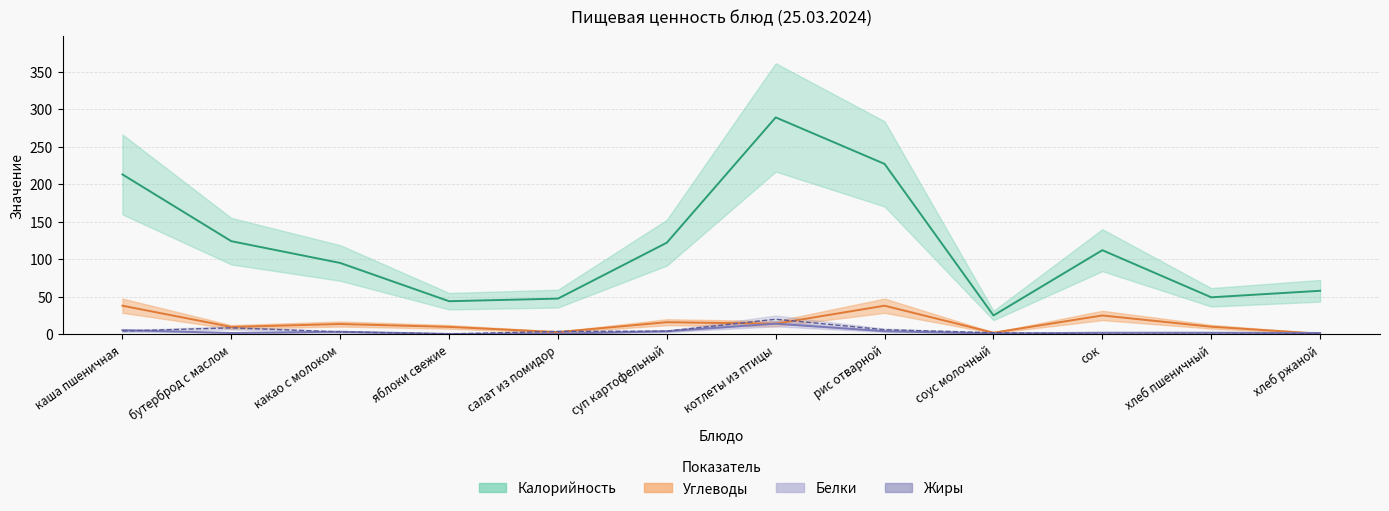

Between сок and яблоки свежие, which is larger?

сок